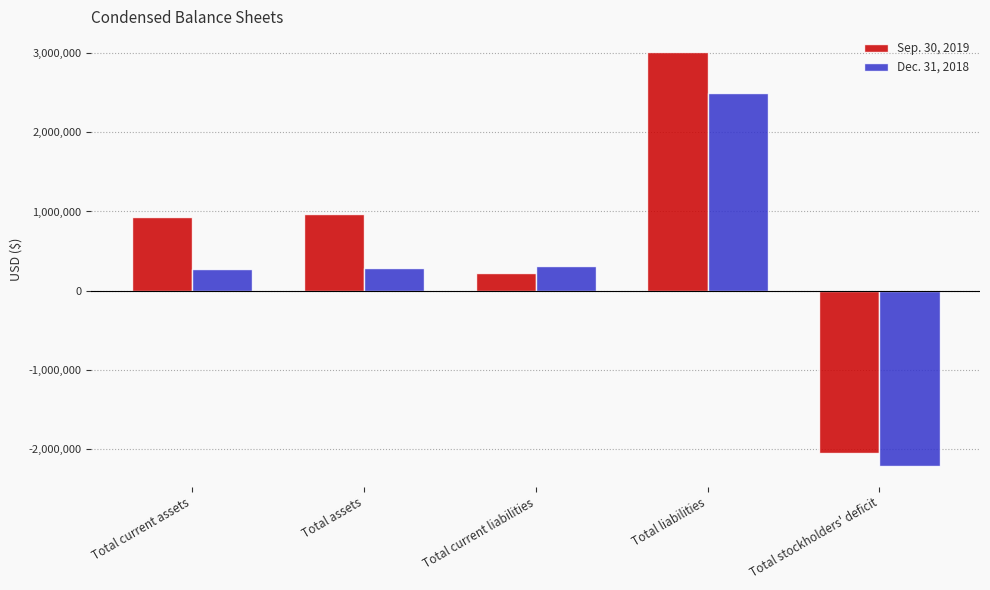

What is the sum of all Sep. 30, 2019 values?

3091688